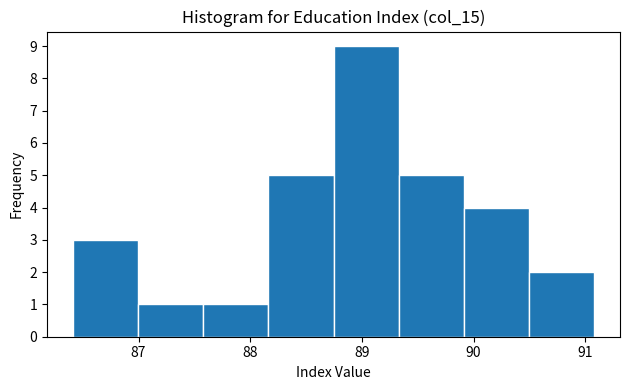

Which range on the x-axis has the tallest bar?

88.7 to 89.3